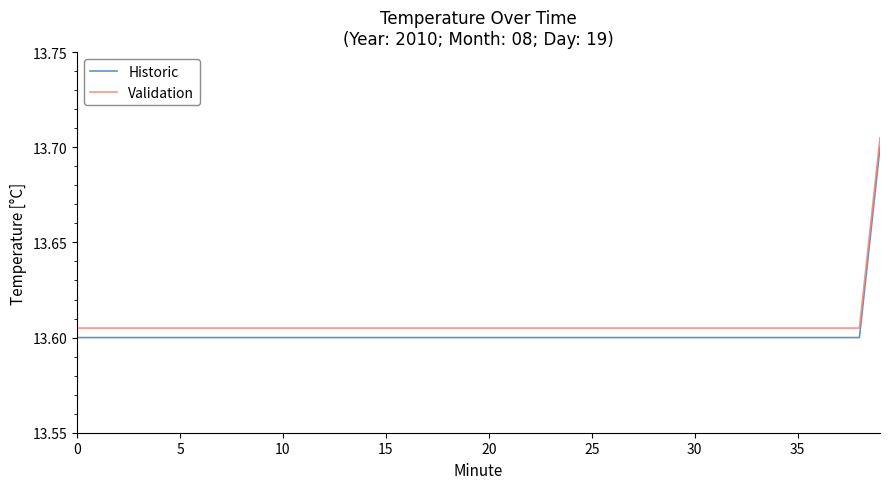

List the series in order of their overall mean, lowest first.

Historic, Validation